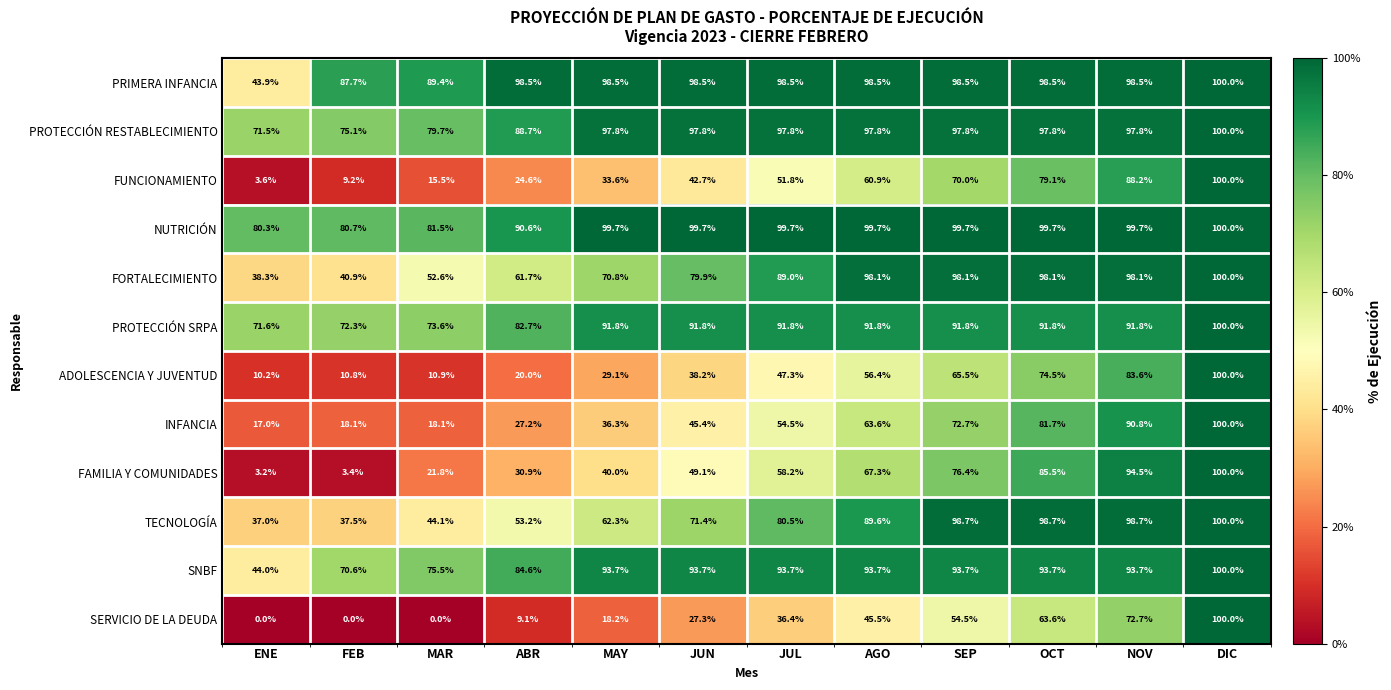

Which series has the largest range (max minus min)?

SERVICIO DE LA DEUDA